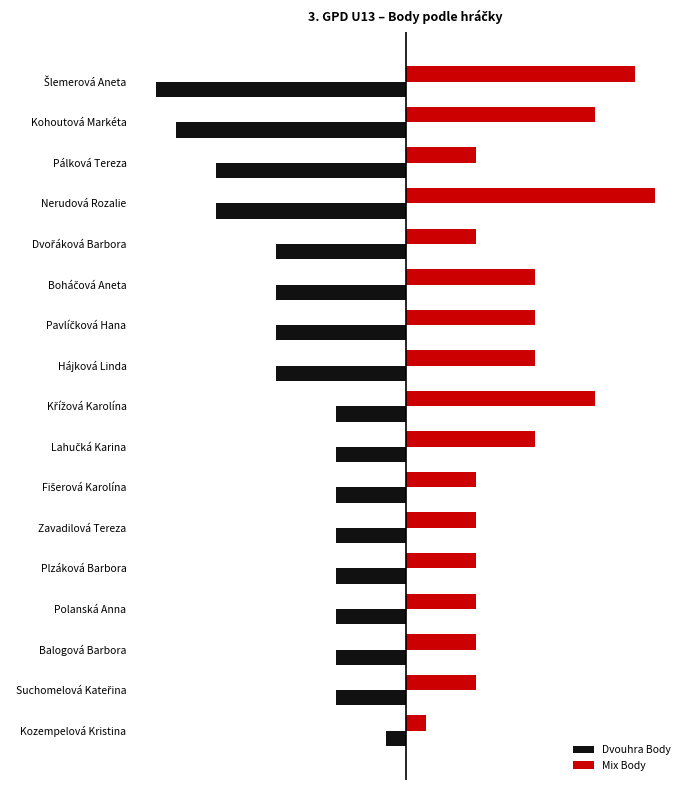

What are all the series names shown in the legend?

Dvouhra Body, Mix Body